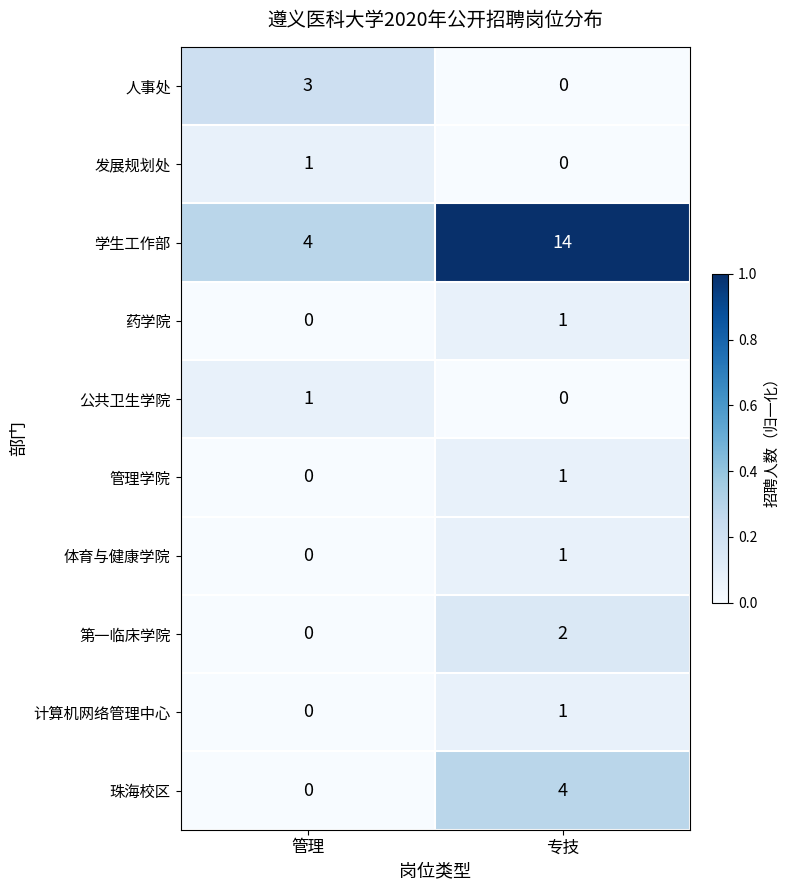

Which series has the largest total across all categories?

学生工作部